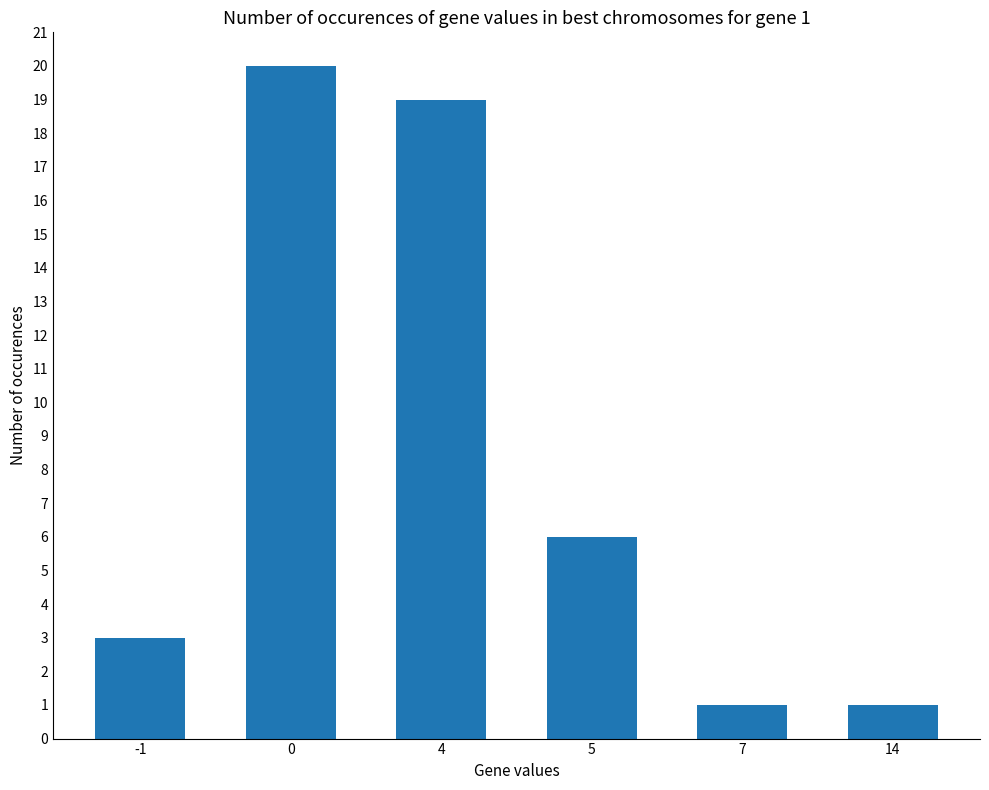

How many bars are there in total?

6